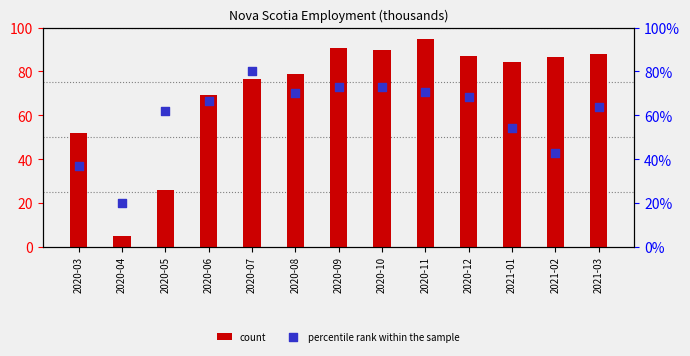

At which category is the sum across all series the highest?

2020-11